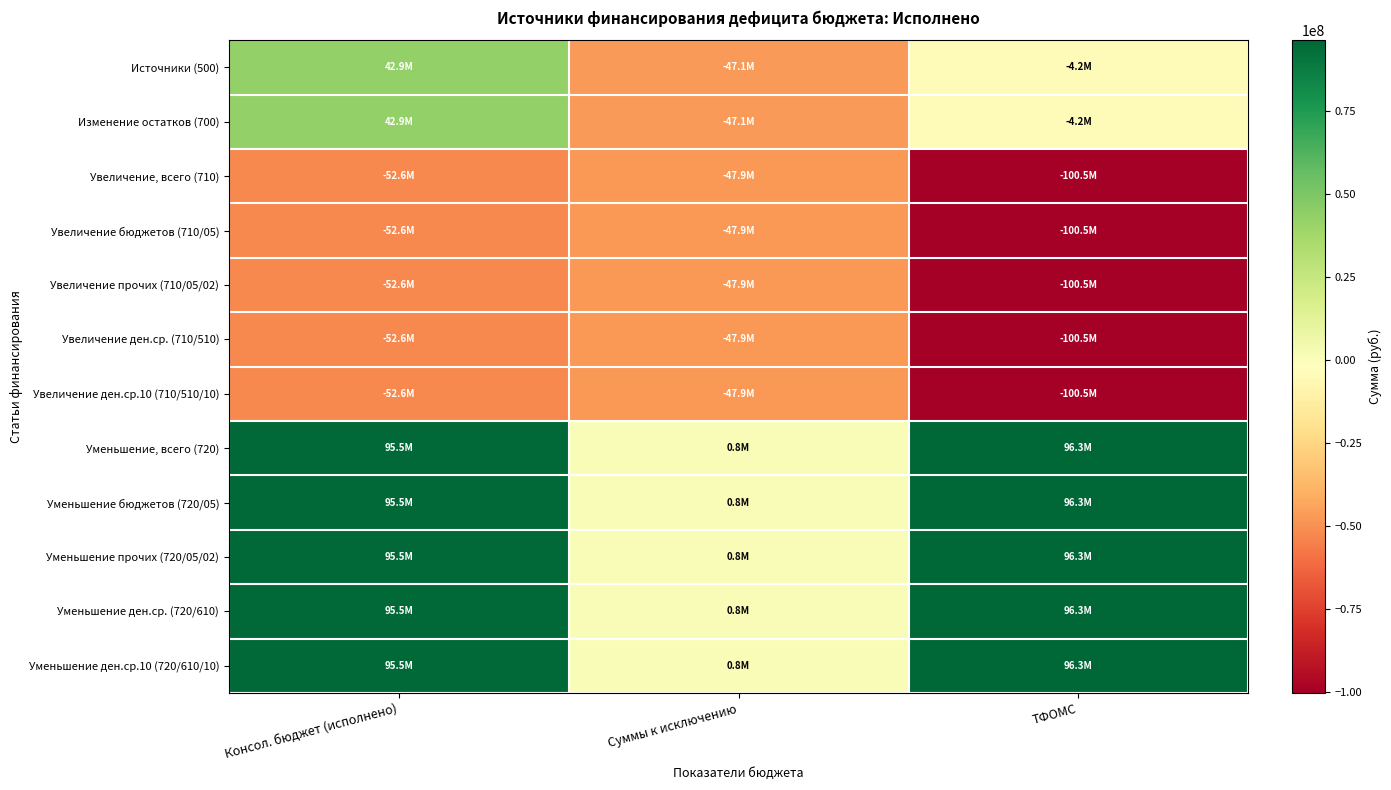

Count the number of data series in this chart.

12